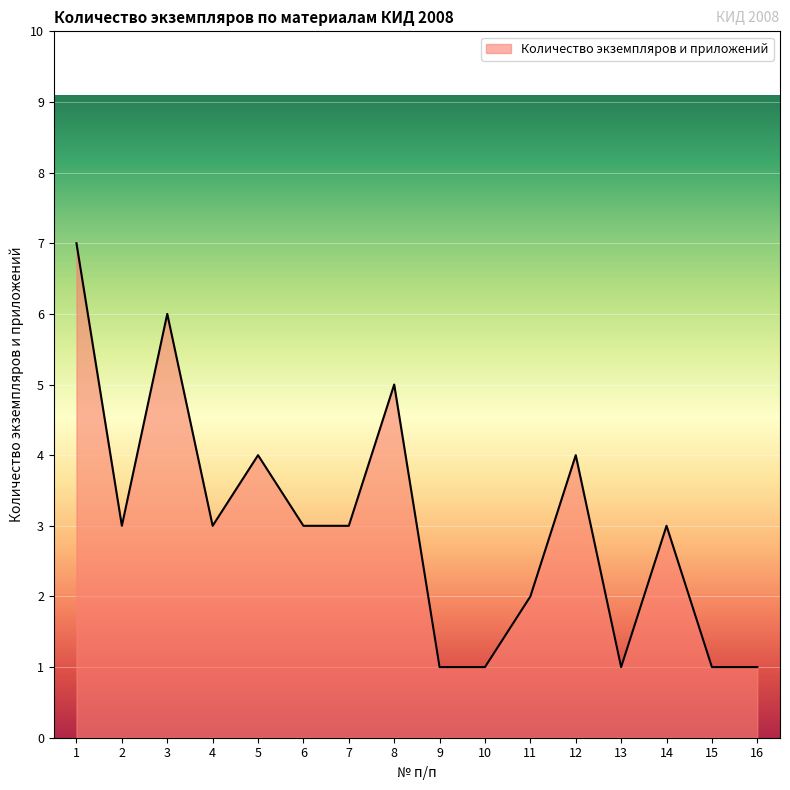

What is the change in value from 6 to 9?

-2